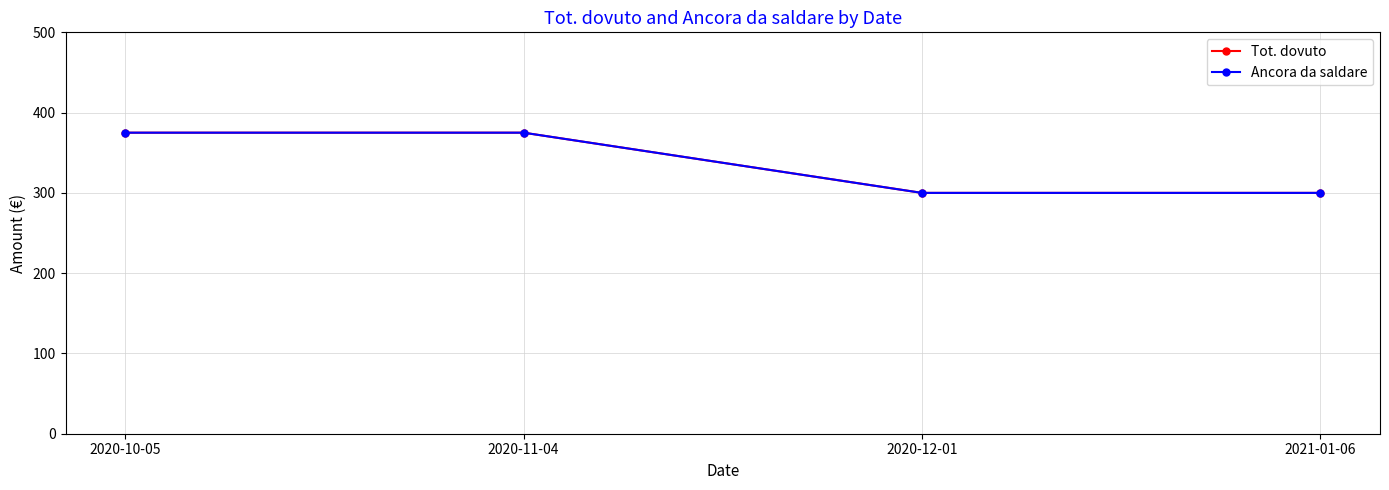

What is the lowest value of the Ancora da saldare series?

300